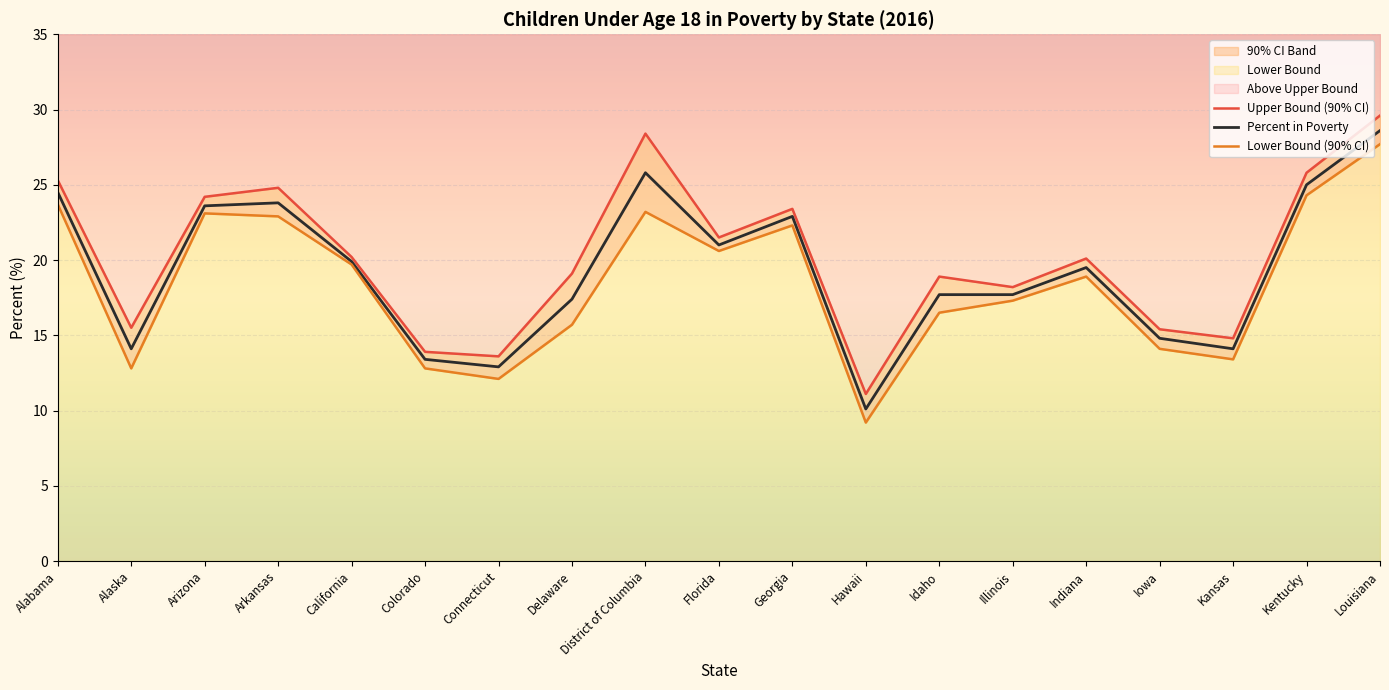

Which has a higher value, Kansas or Illinois?

Illinois